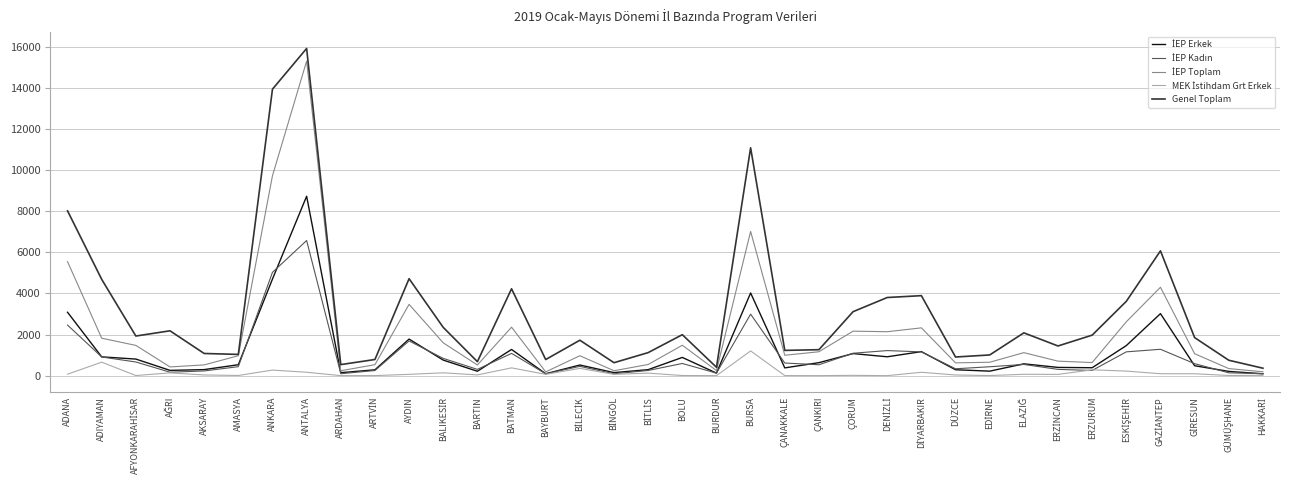

At which category is the sum across all series the highest?

ANTALYA